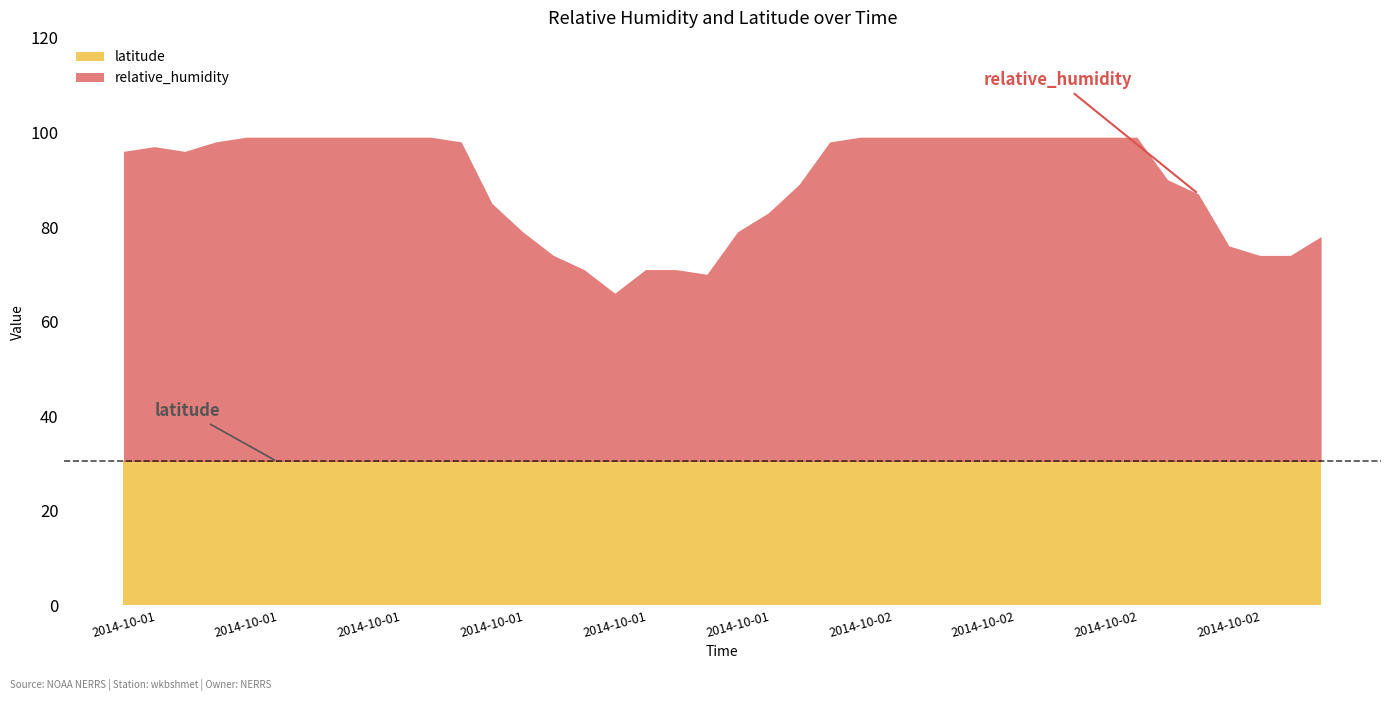

What position from the left is 2014-10-02T09:45?

31